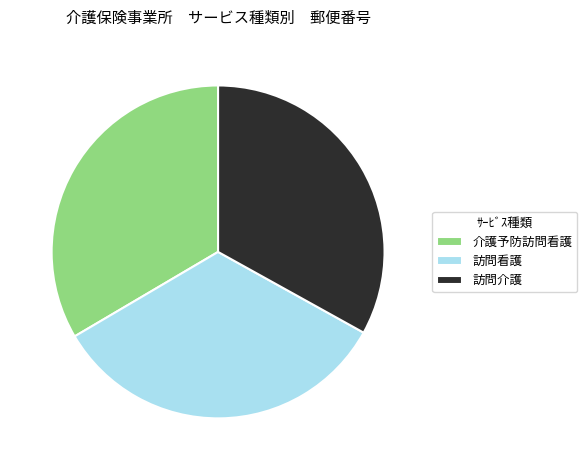

Is 訪問看護 the majority of the pie?

No